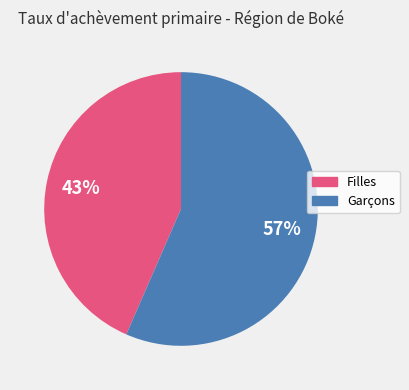

Which has a higher value, Filles or Garçons?

Garçons